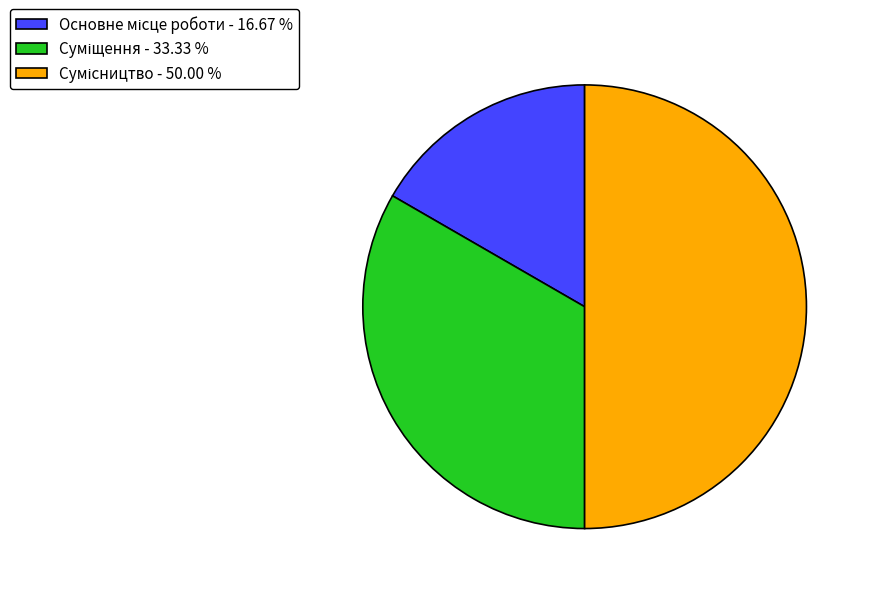

To the nearest percent, what is the average slice percentage?

33%